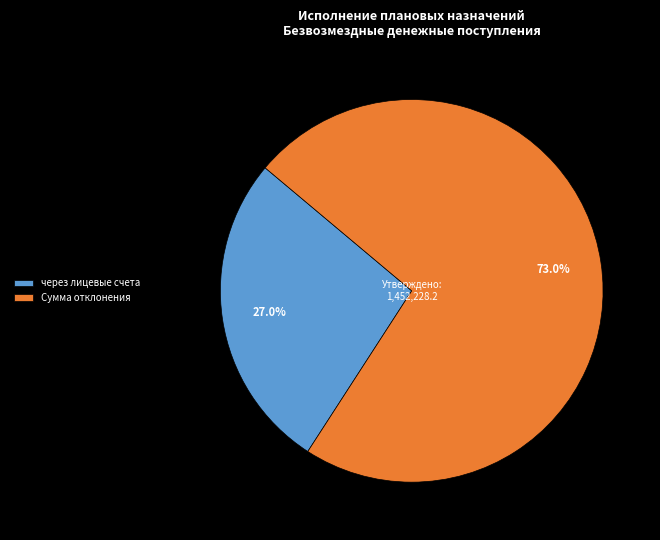

What portion of the pie excludes Сумма отклонения?

27.0%